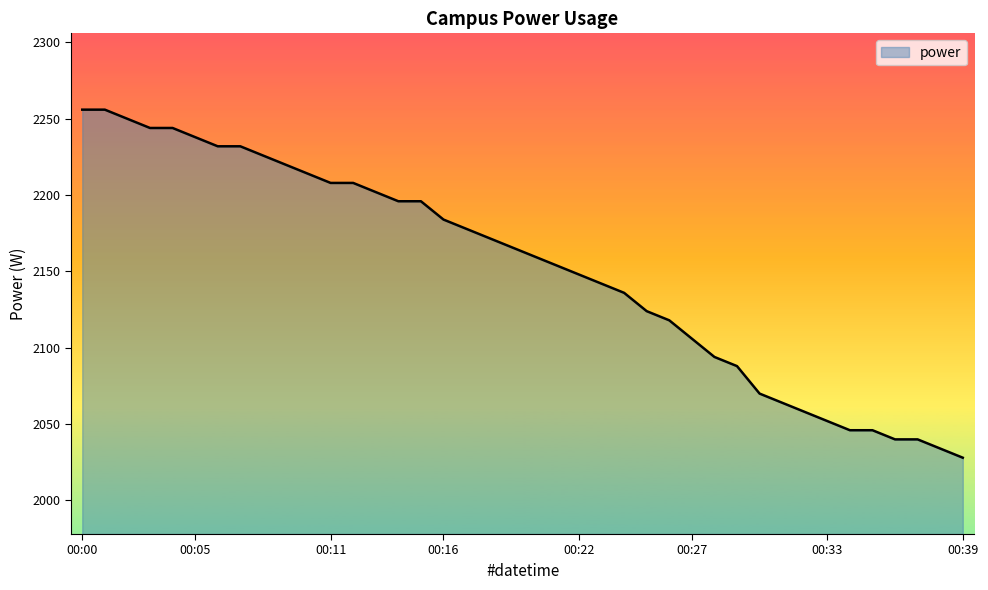

What is the maximum value shown in the chart?

2256